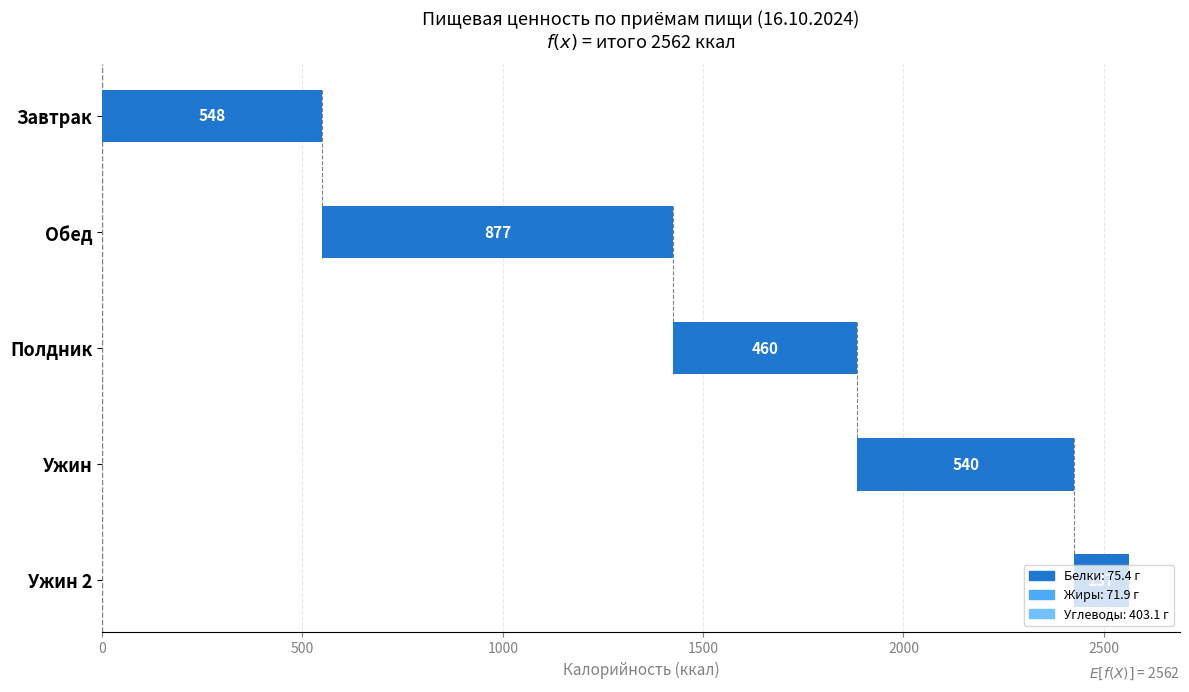

What is the value of the 2nd bar from the left?

877